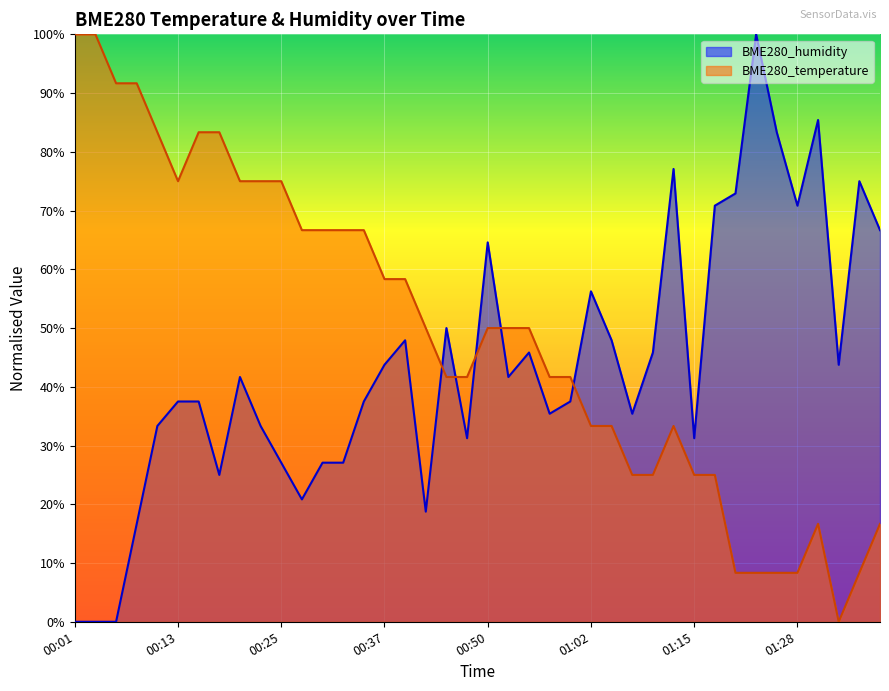

How many lines are shown in the chart?

2